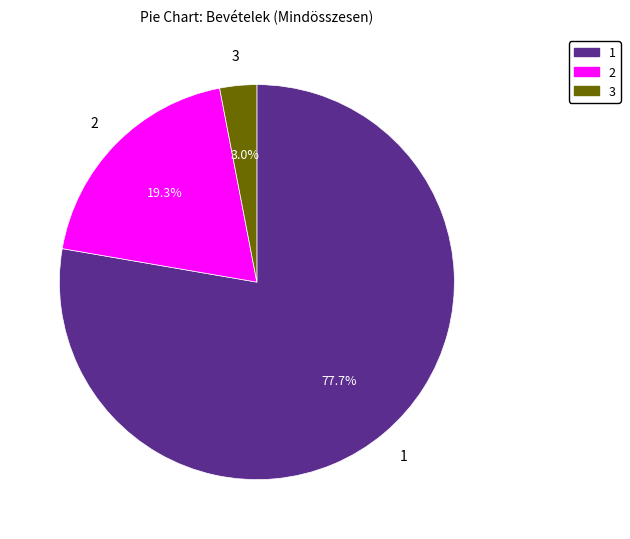

Which category accounts for the majority?

1